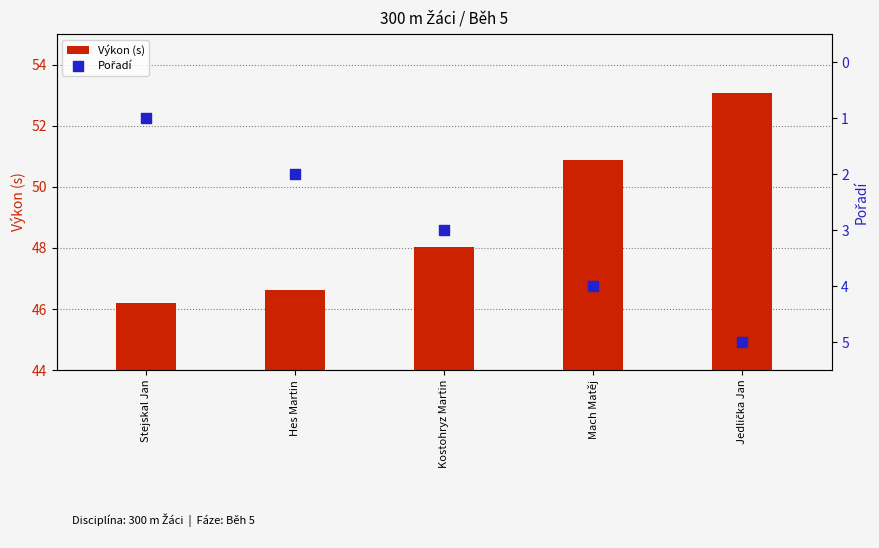

Which series has the largest Y range (max minus min)?

Výkon (s)